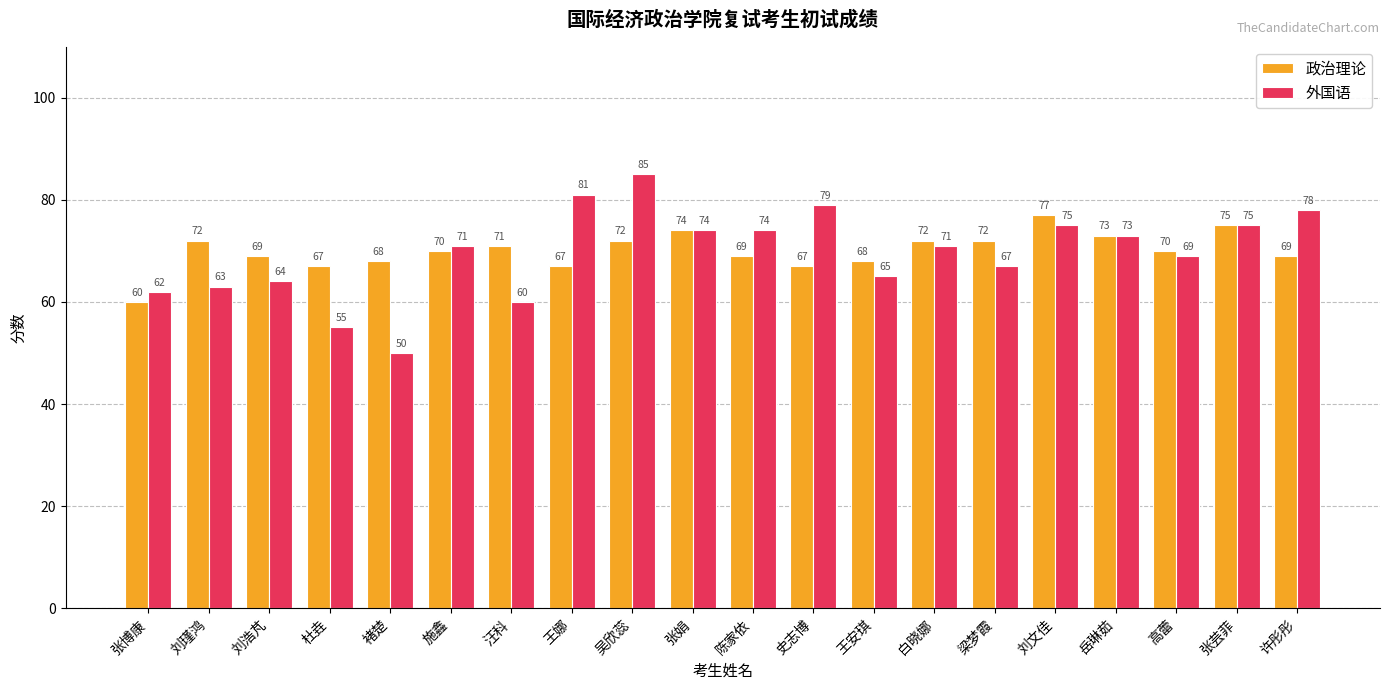

Reading left to right, list all the values displayed in this chart.

政治理论: 60	72	69	67	68	70	71	67	72	74	69	67	68	72	72	77	73	70	75	69
外国语: 62	63	64	55	50	71	60	81	85	74	74	79	65	71	67	75	73	69	75	78